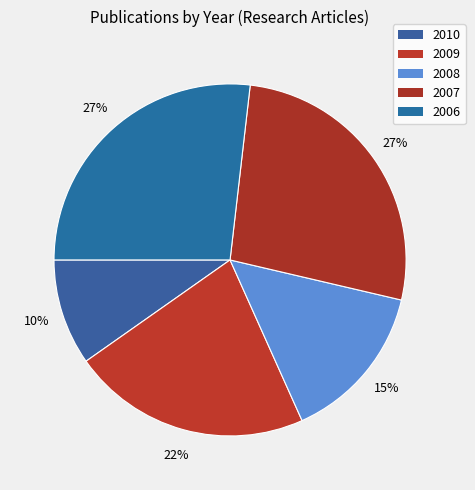

How many segments does this pie chart have?

5